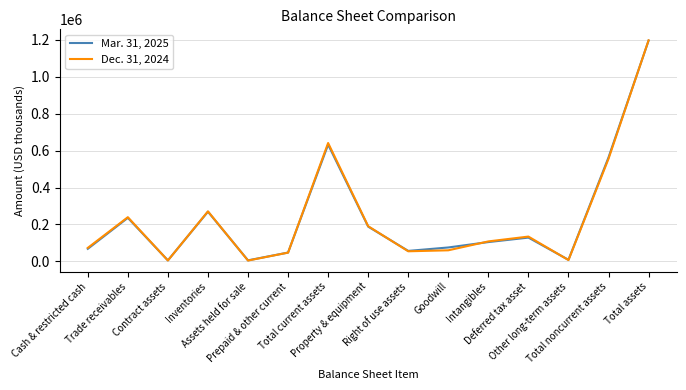

Between Right of use assets and Intangibles, which series saw the biggest shift?

Dec. 31, 2024